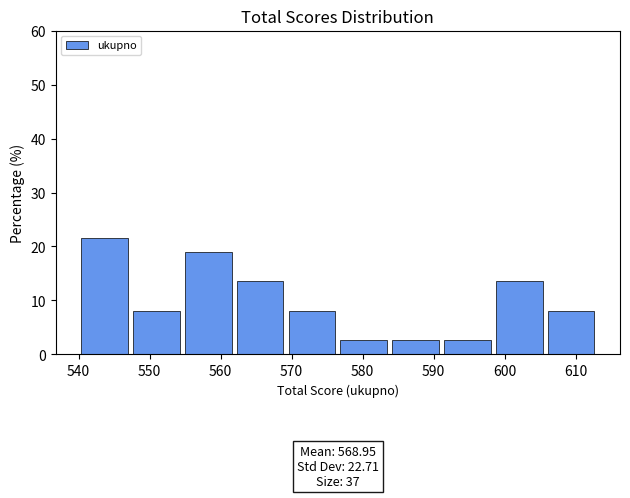

Over which range of the x-axis is the bar tallest?

540.0 to 547.3